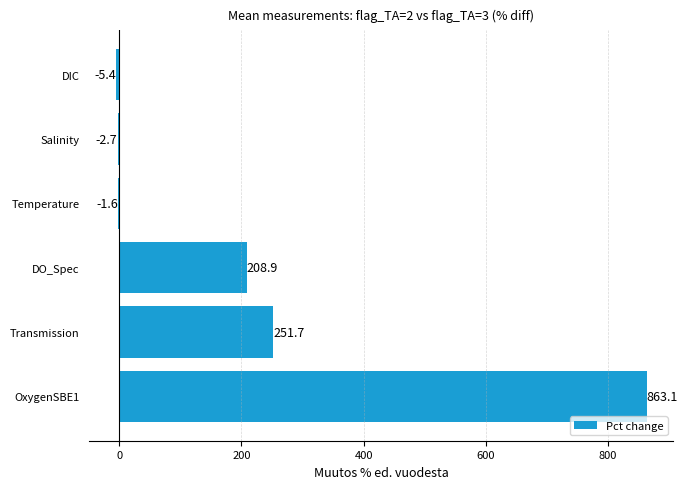

What is the maximum value shown in the chart?

863.1